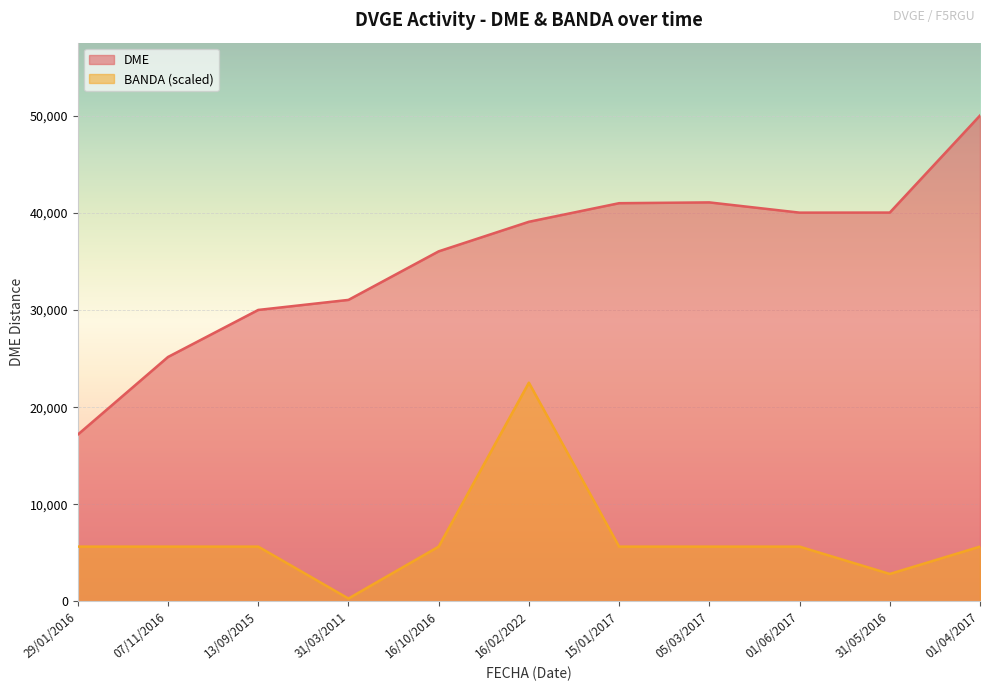

Reading right to left, extract all data points from this chart.

DME: 01/04/2017=50045.0	31/05/2016=40047.0	01/06/2017=40040.0	05/03/2017=41095.0	15/01/2017=41013.0	16/02/2022=39098.0	16/10/2016=36052.0	31/03/2011=31050.0	13/09/2015=30015.0	07/11/2016=25169.0	29/01/2016=17170.0
BANDA: 01/04/2017=5630.1	31/05/2016=2815.0	01/06/2017=5630.1	05/03/2017=5630.1	15/01/2017=5630.1	16/02/2022=22520.2	16/10/2016=5630.1	31/03/2011=281.5	13/09/2015=5630.1	07/11/2016=5630.1	29/01/2016=5630.1